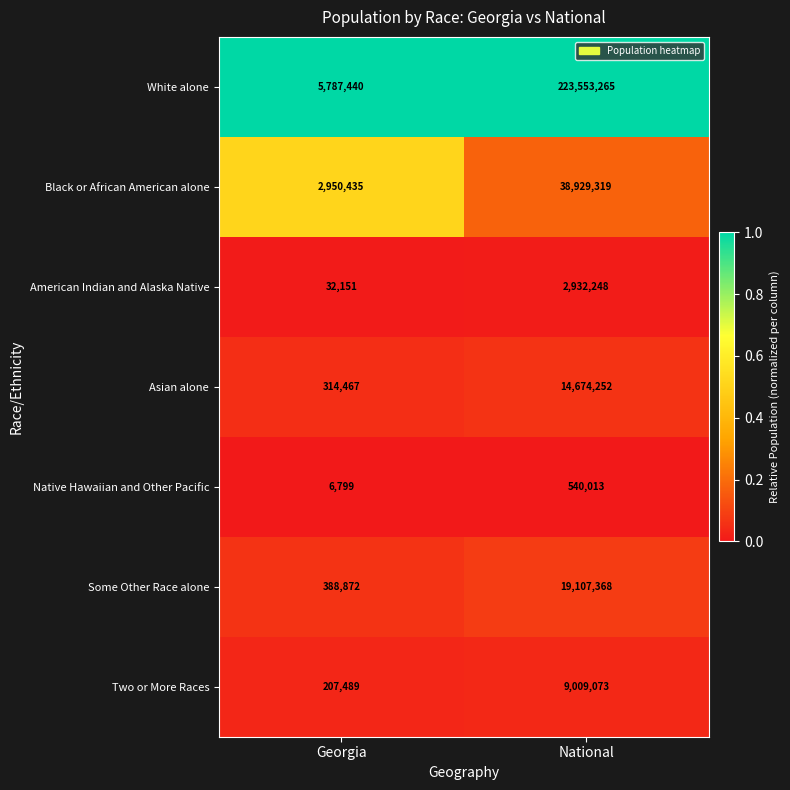

What is the spread (max minus min) of values at Georgia?

5780641